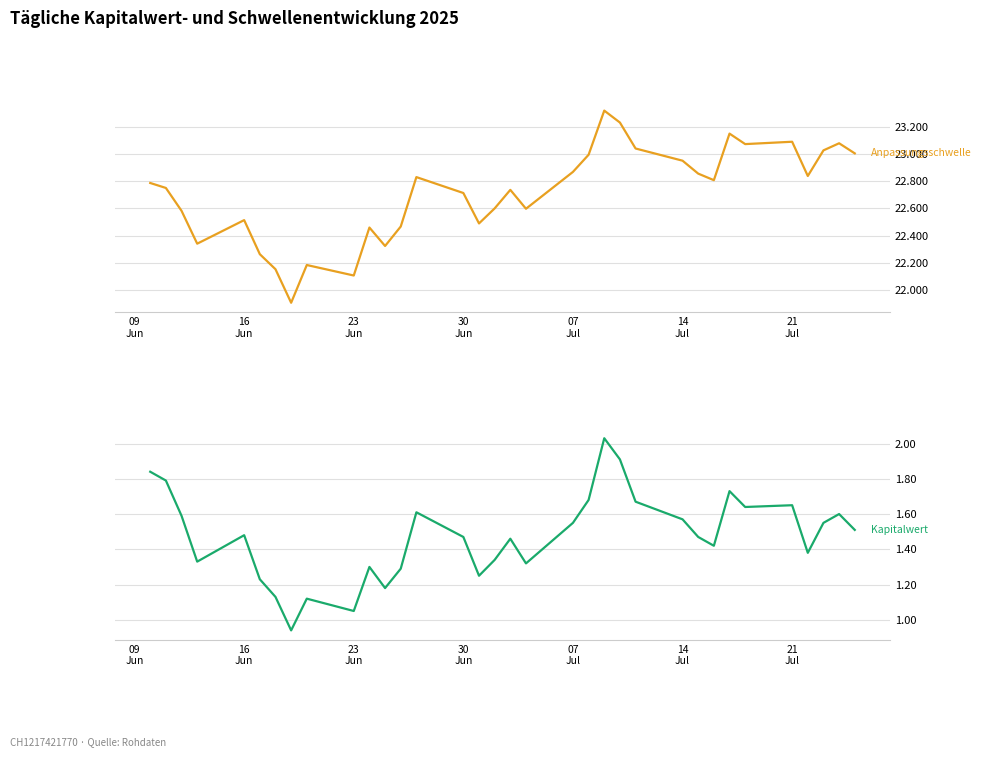

What is the minimum value shown in the chart?

0.9